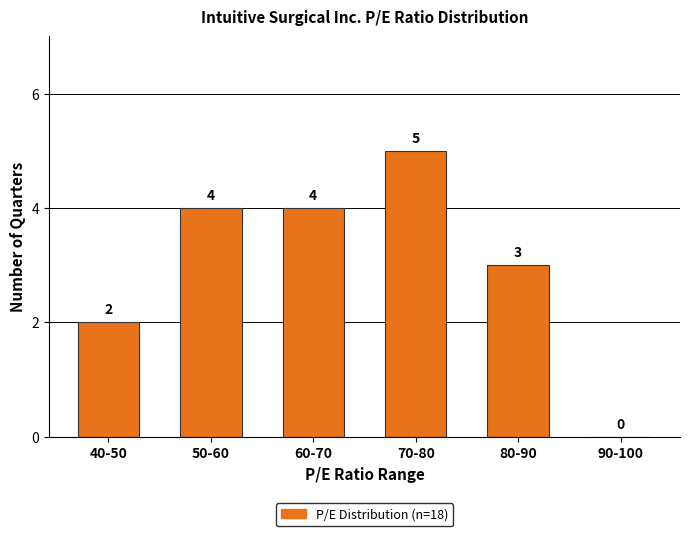

Reading left to right, what are all the values shown in this chart?

40-50=2	50-60=4	60-70=4	70-80=5	80-90=3	90-100=0